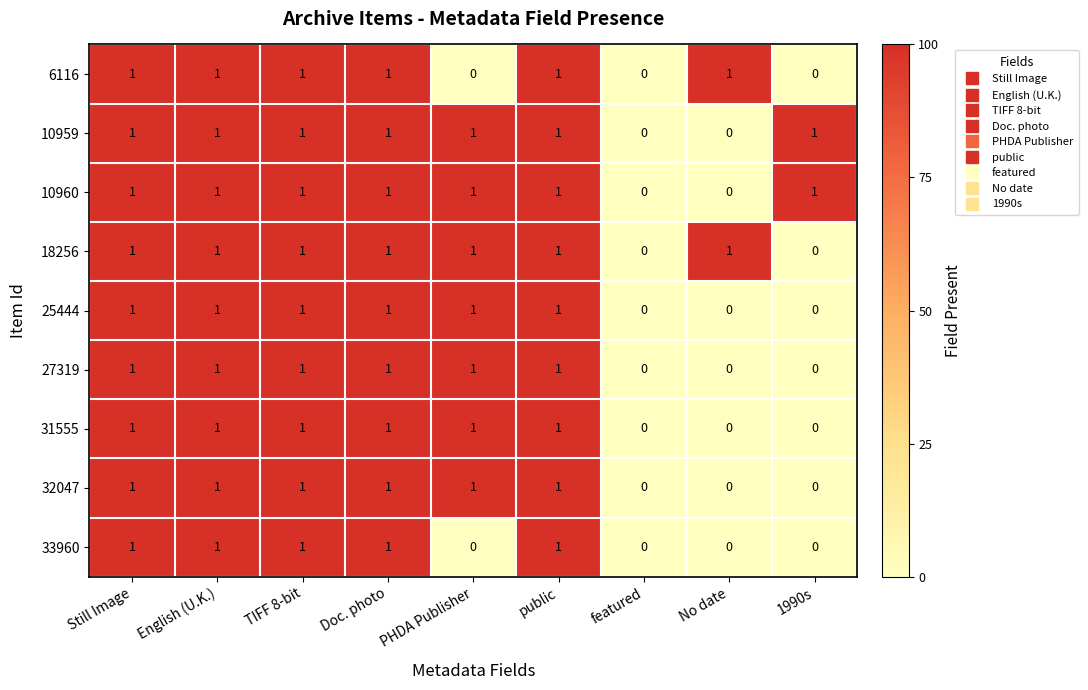

How many data points does each series have?

9